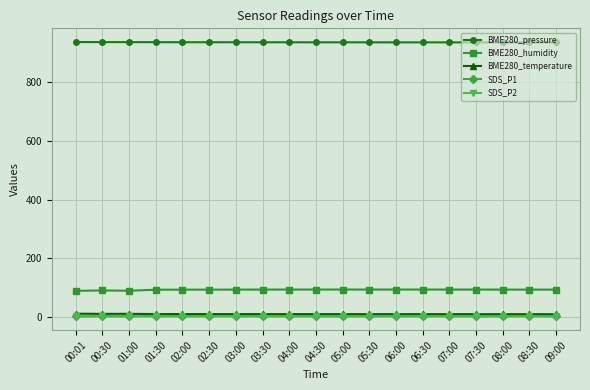

True or false: BME280_humidity and BME280_temperature intersect in this chart.

False